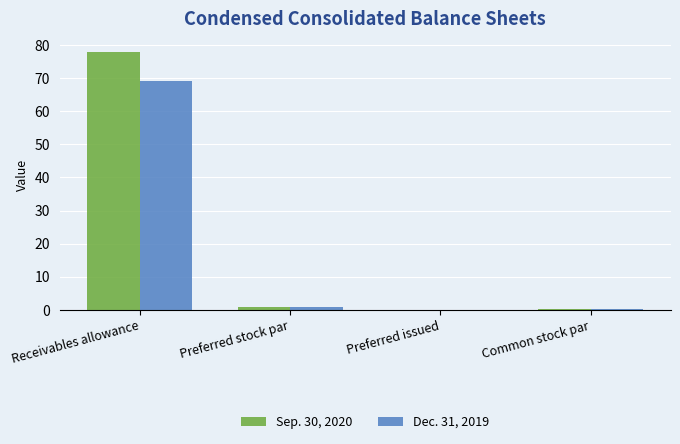

What is the average value of the Sep. 30, 2020 series?

19.8